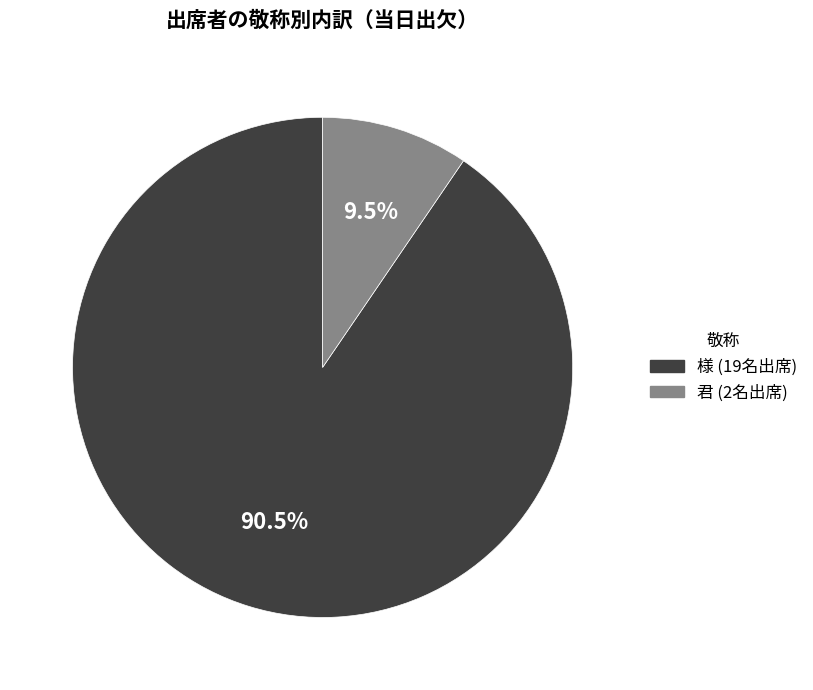

Which slice represents more than half of the pie?

様